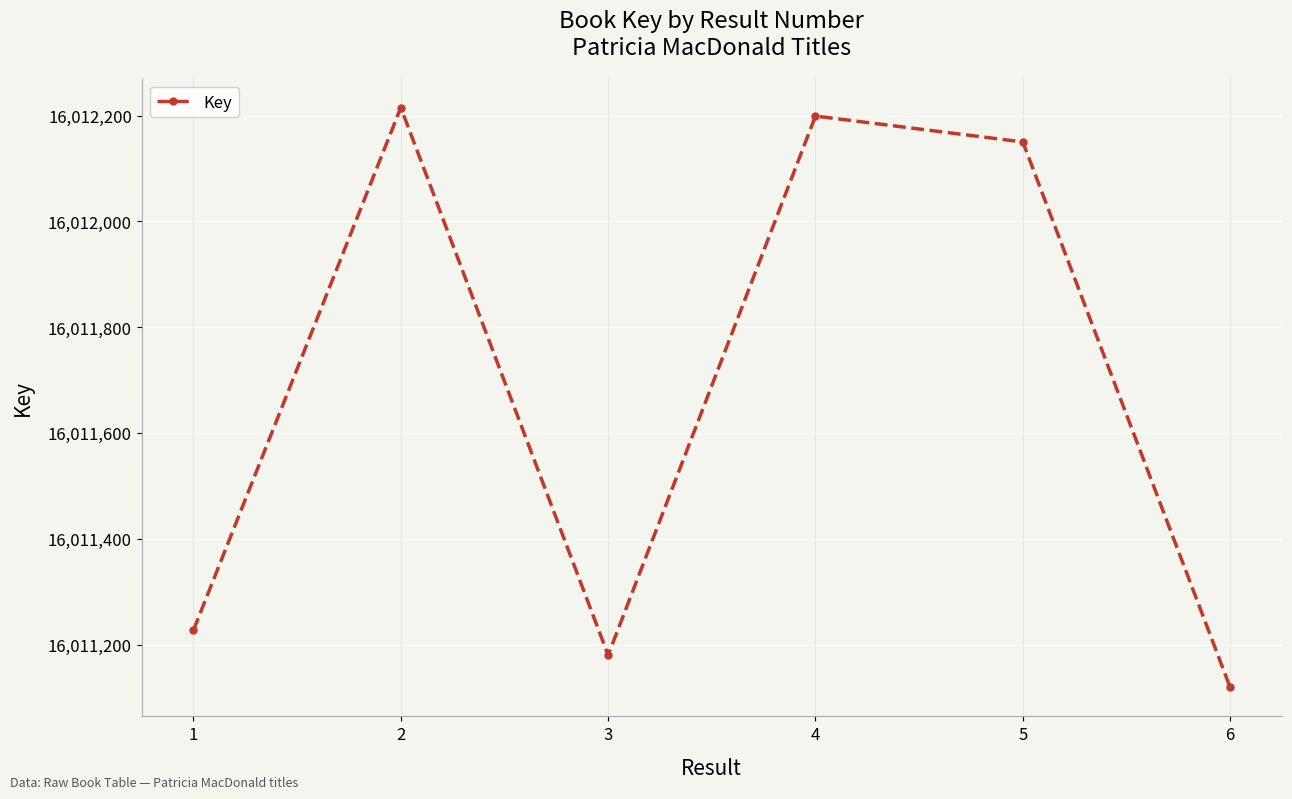

Is this an area chart (filled region under the line)?

No